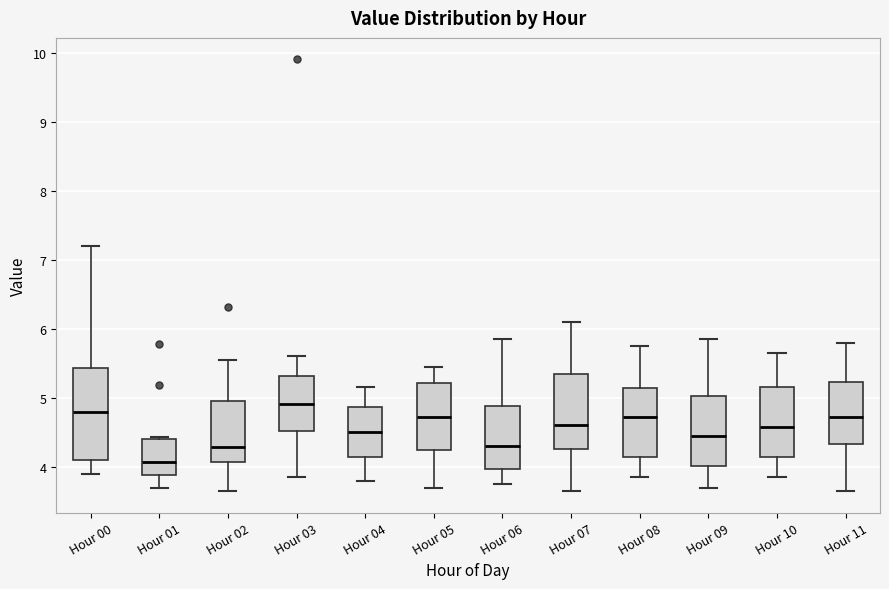

Reading left to right, transcribe this box plot: for each box, give where its median line is, the range the box spans, and where its two whiskers end, as read against the y-axis. The values are not printed on the chart, so give them approximately, as read against the axis.

Hour 00: median 4.8, box 4.1 to 5.4, whiskers 3.9 to 7.2
Hour 01: median 4.1, box 3.9 to 4.4, whiskers 3.7 to 4.4
Hour 02: median 4.3, box 4.1 to 5.0, whiskers 3.7 to 5.6
Hour 03: median 4.9, box 4.5 to 5.3, whiskers 3.9 to 5.6
Hour 04: median 4.5, box 4.1 to 4.9, whiskers 3.8 to 5.2
Hour 05: median 4.7, box 4.2 to 5.2, whiskers 3.7 to 5.5
Hour 06: median 4.3, box 4.0 to 4.9, whiskers 3.8 to 5.9
Hour 07: median 4.6, box 4.3 to 5.3, whiskers 3.7 to 6.1
Hour 08: median 4.7, box 4.1 to 5.1, whiskers 3.9 to 5.8
Hour 09: median 4.5, box 4.0 to 5.0, whiskers 3.7 to 5.9
Hour 10: median 4.6, box 4.1 to 5.2, whiskers 3.9 to 5.7
Hour 11: median 4.7, box 4.3 to 5.2, whiskers 3.7 to 5.8